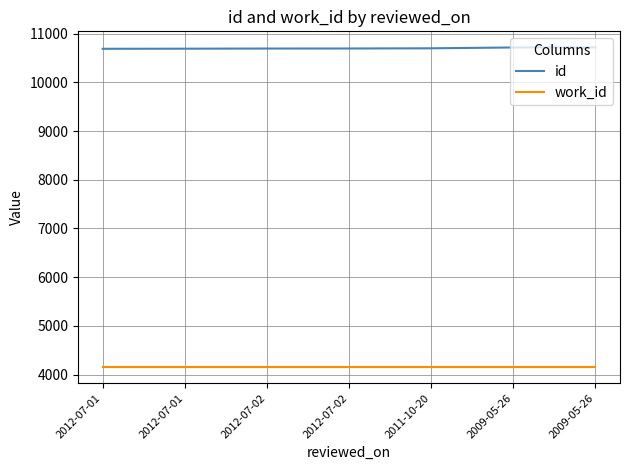

Does the chart display data point markers on the line(s)?

No